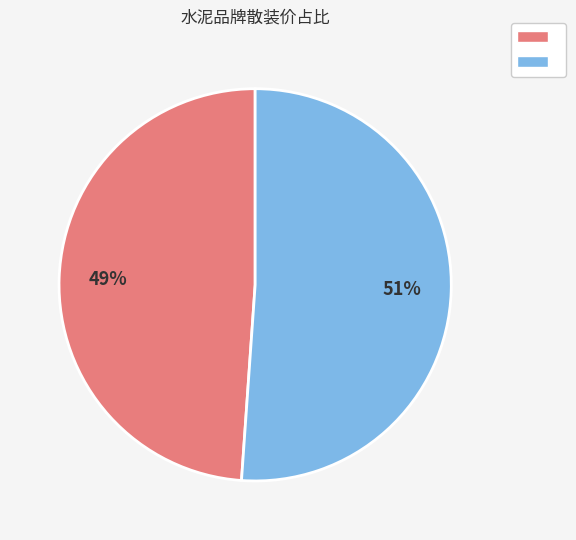

Is there a majority slice in this chart?

Yes